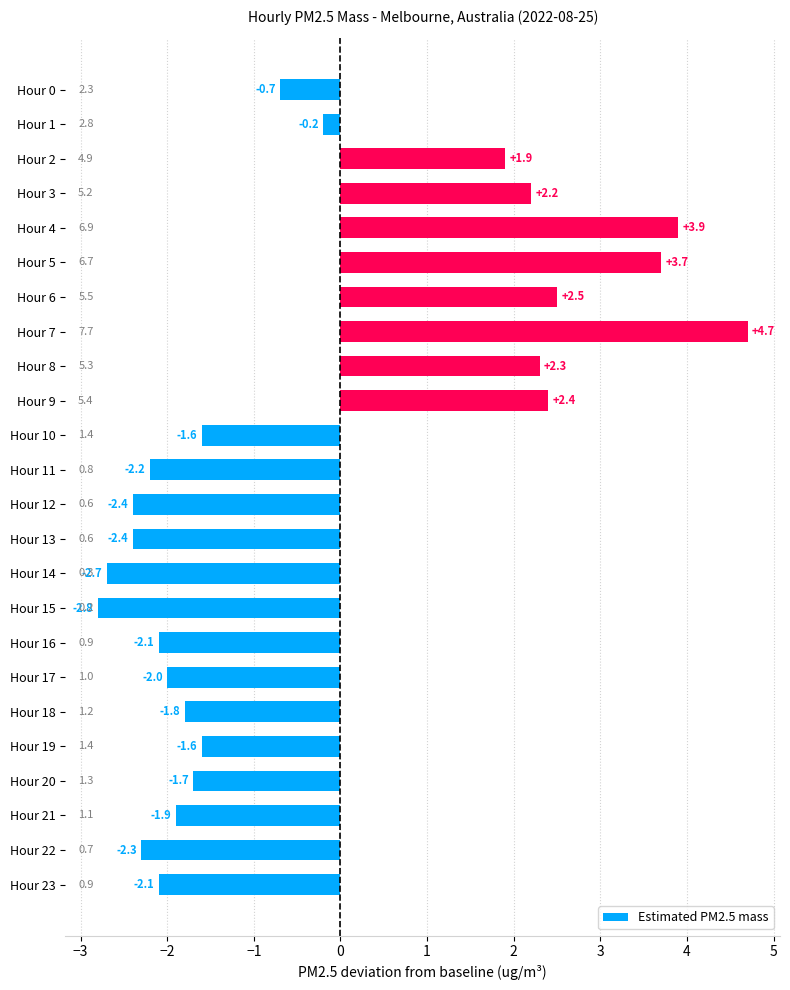

The value at Hour 11 is -3.9. True or false?

False